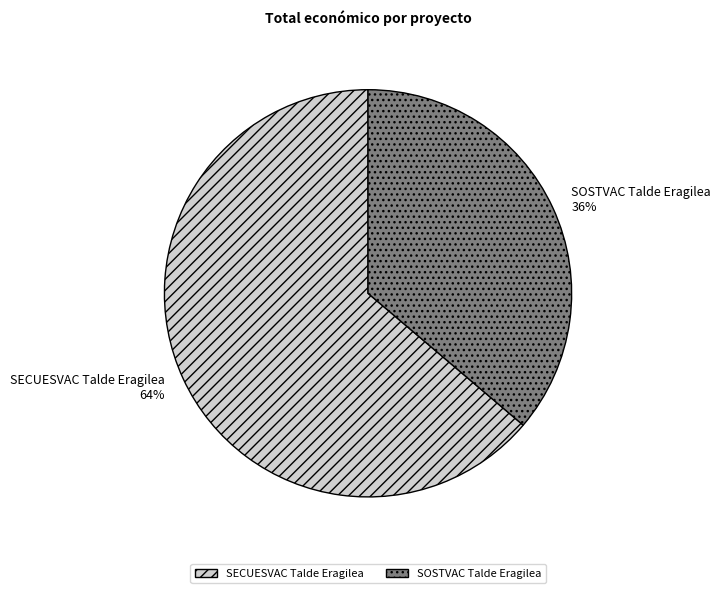

How many segments does this pie chart have?

2